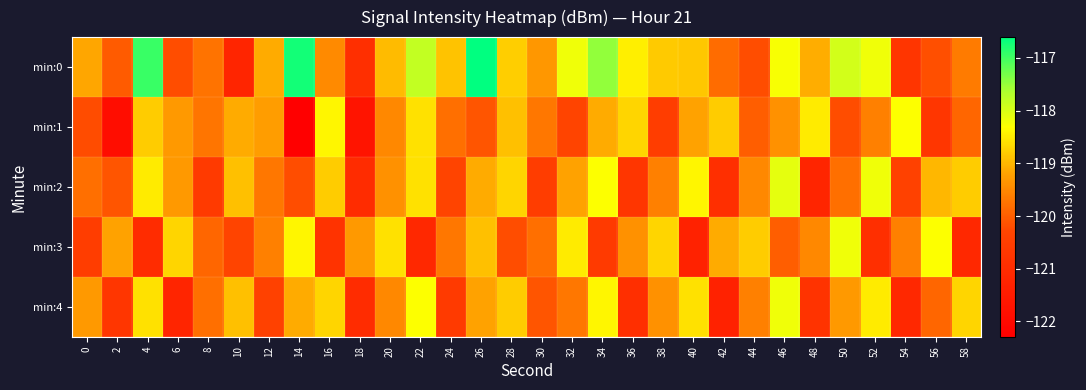

Which has a higher value, 14 or 12?

14